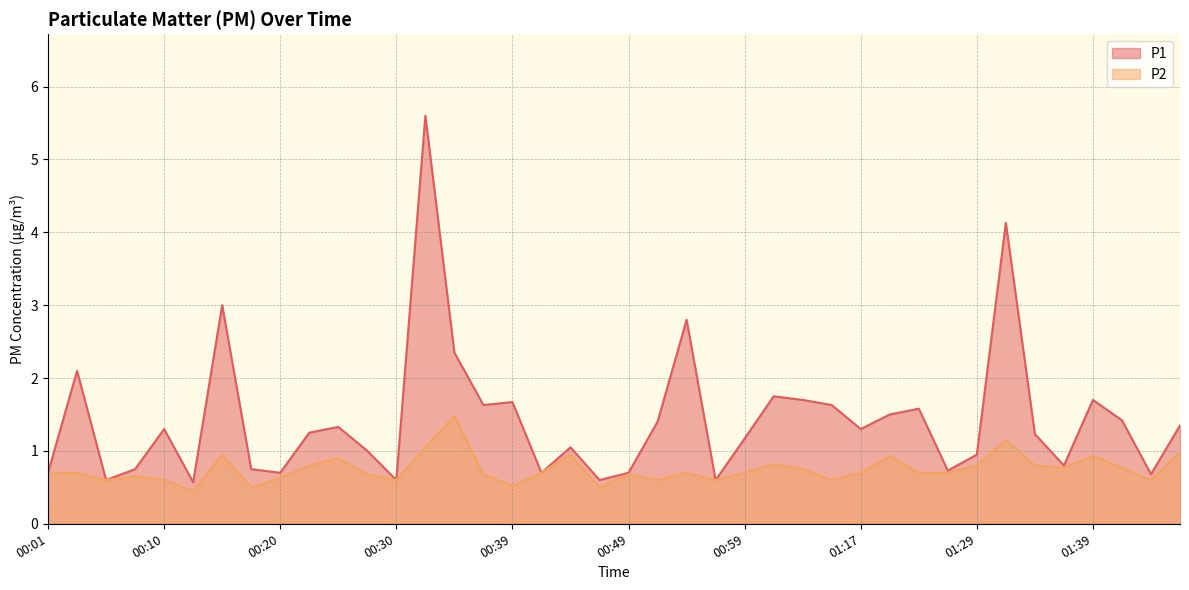

How many values in the P1 series are below 1?

15